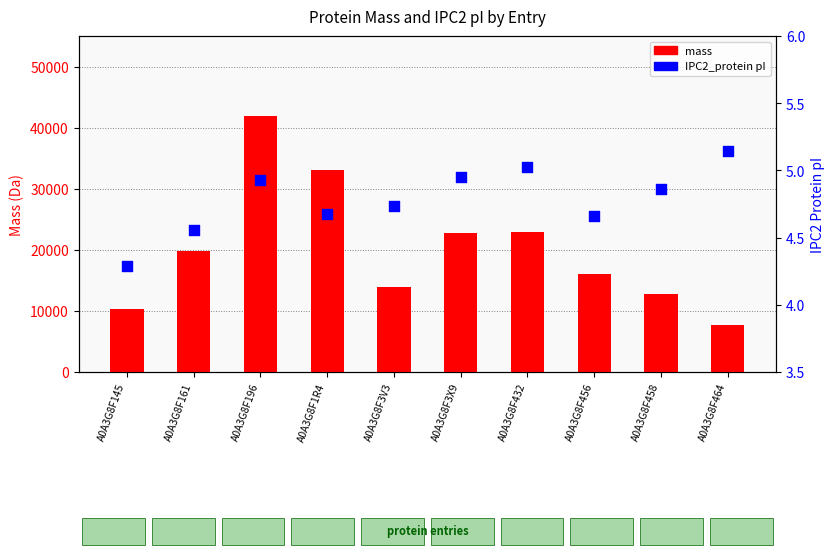

At which category is the sum across all series the highest?

A0A3G8F196